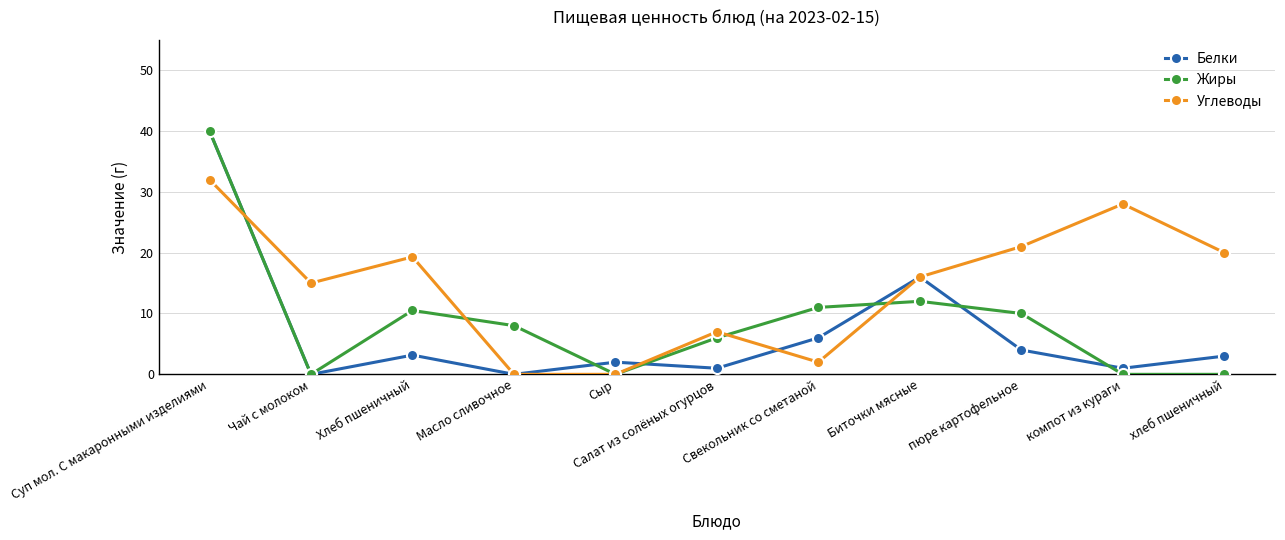

True or false: Жиры and Углеводы intersect in this chart.

True